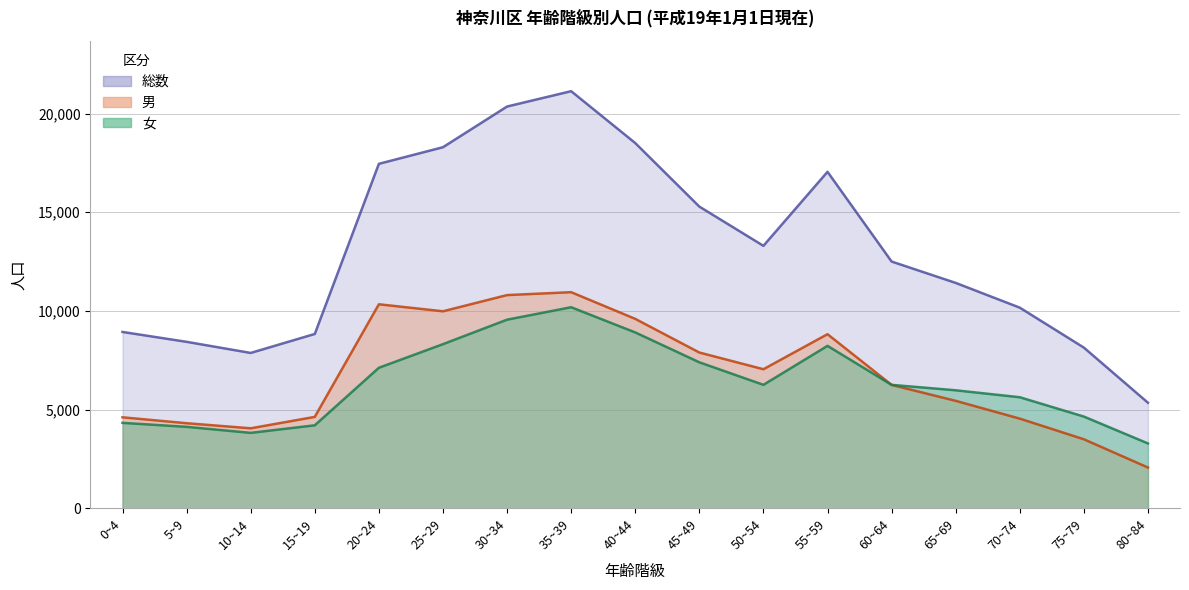

At which category does the chart reach its minimum across all series?

80~84